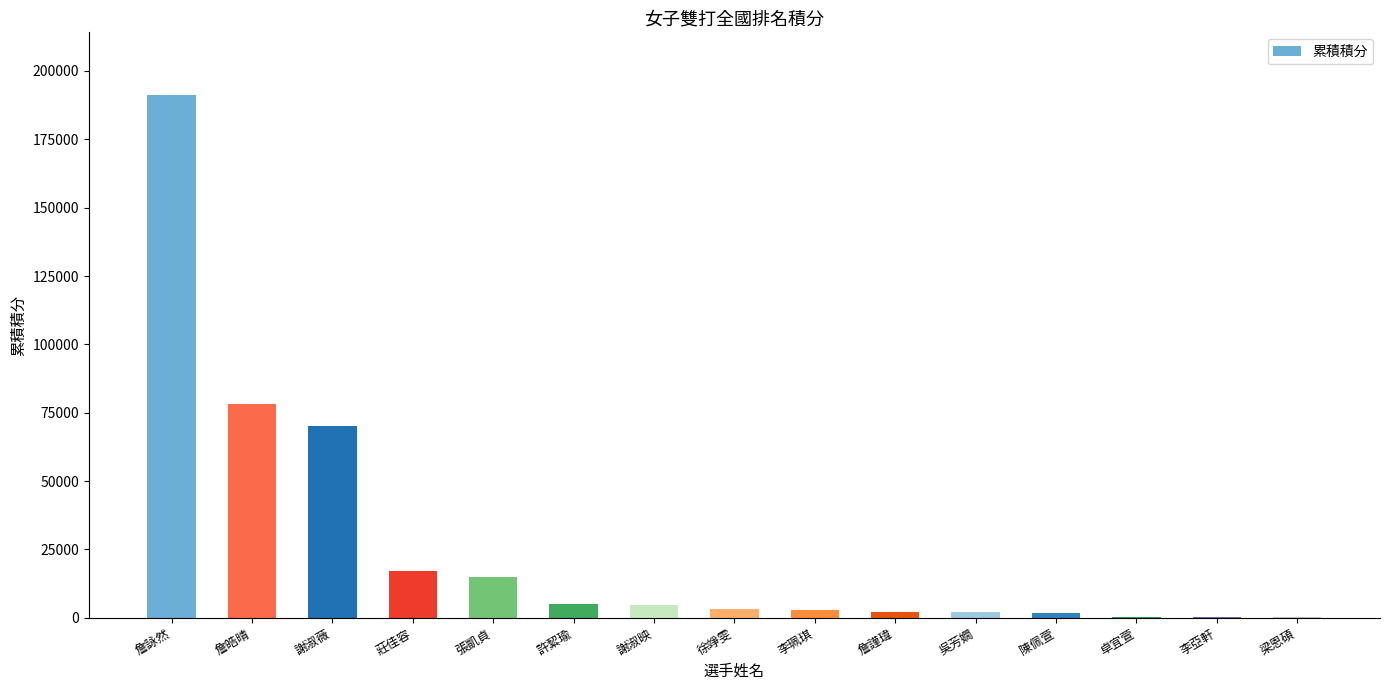

Approximately how many times larger is the value at 莊佳容 compared to 吳芳嫺?

8.4